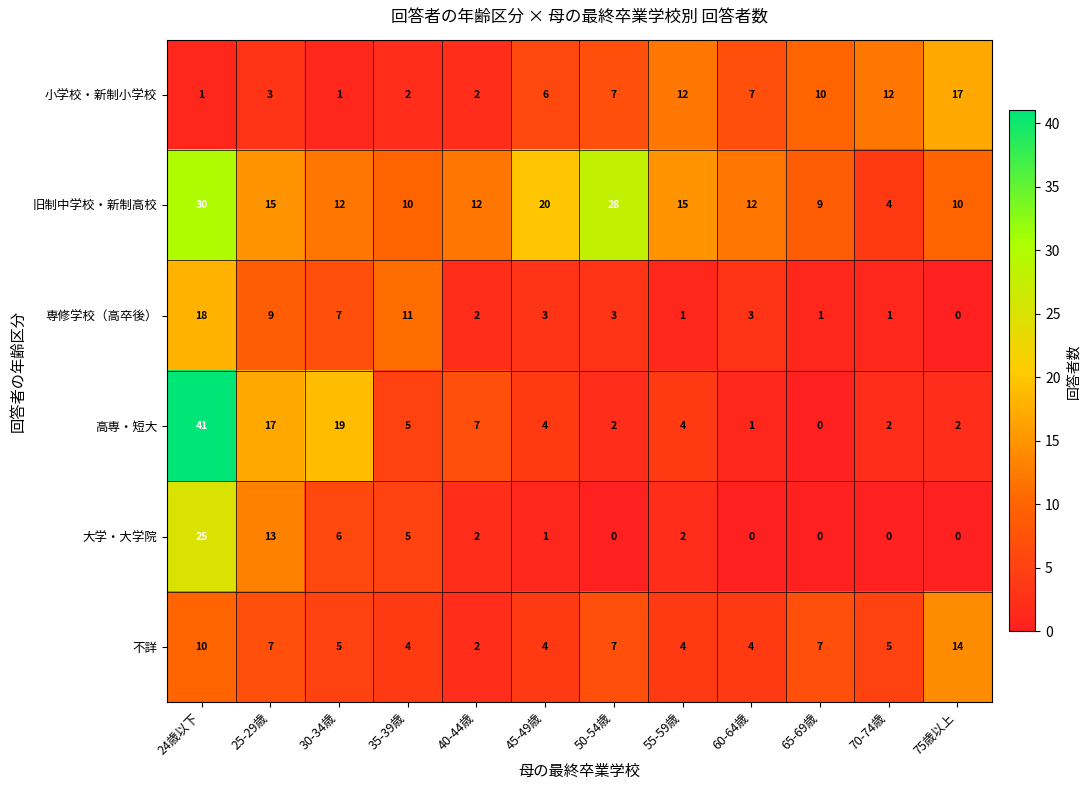

List the series in order of their peak value, highest first.

高専・短大, 旧制中学校・新制高校, 大学・大学院, 専修学校（高卒後）, 小学校・新制小学校, 不詳